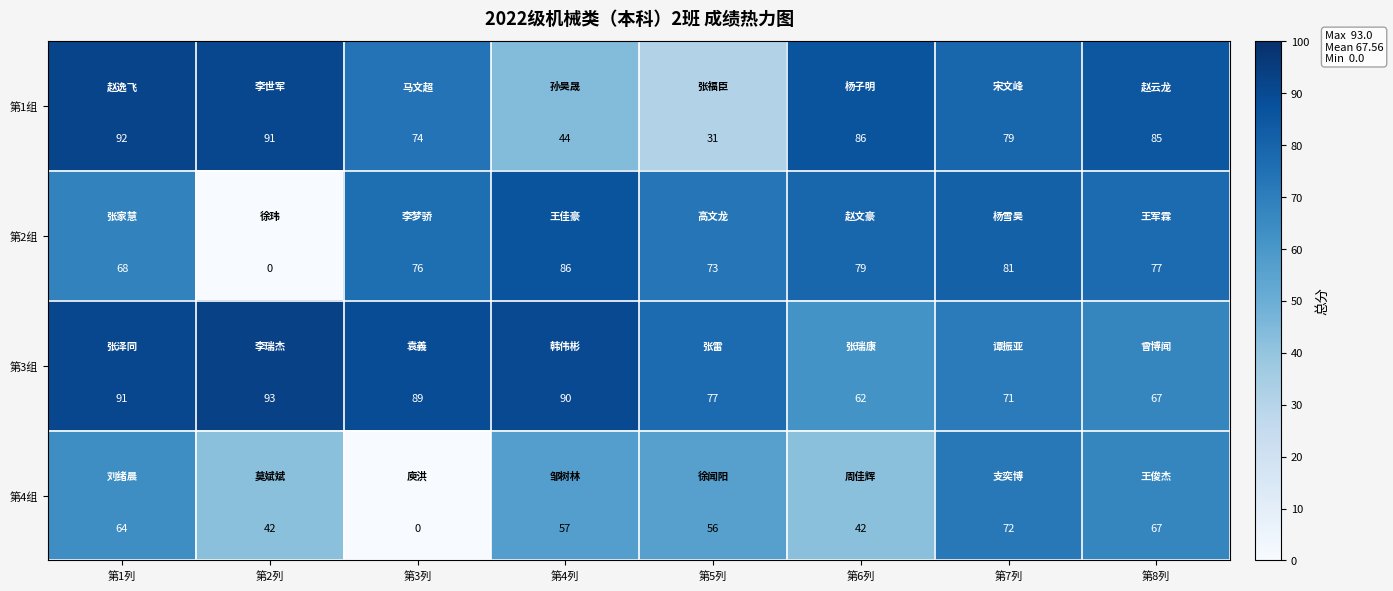

Which series has the largest total across all categories?

第3组